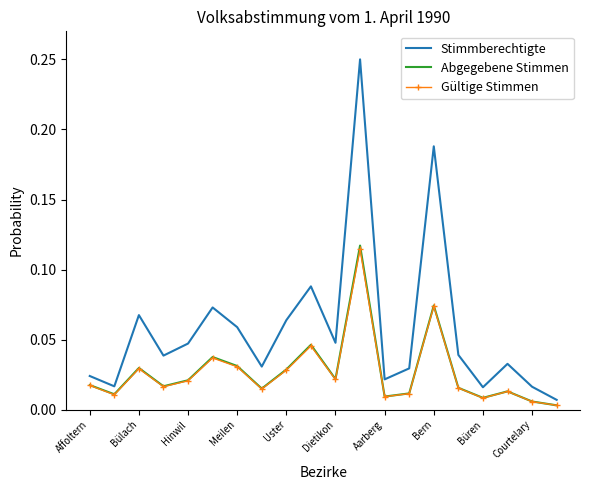

Which series has the largest total across all categories?

Stimmberechtigte